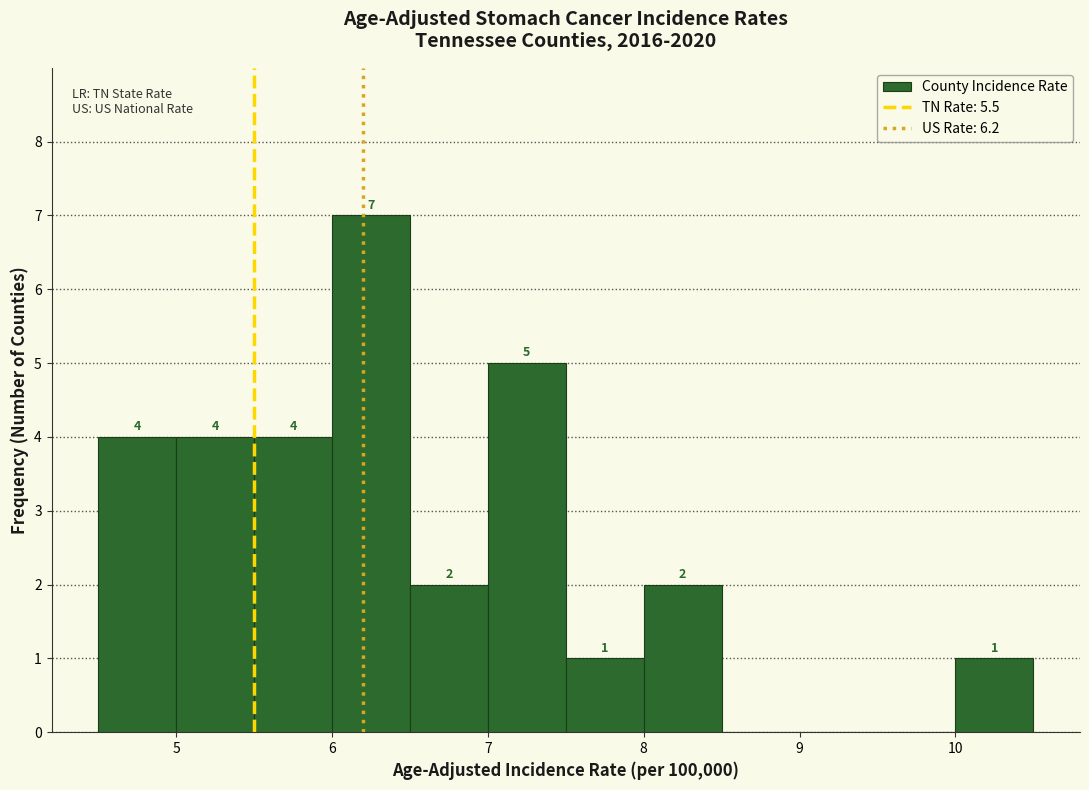

Which range on the x-axis has the tallest bar?

6.0 to 6.5